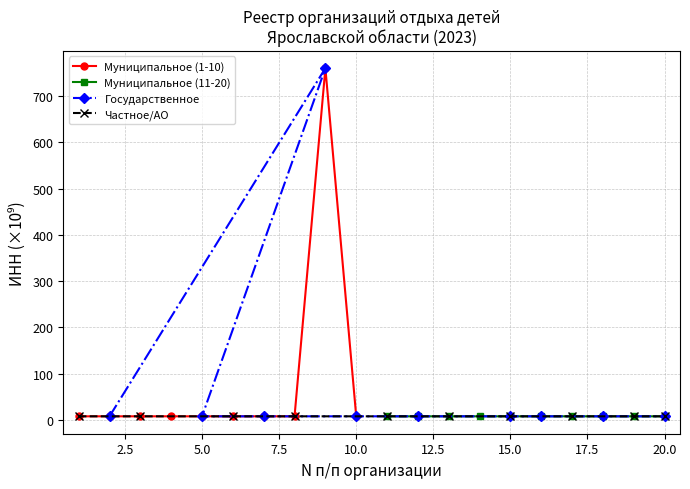

Is it true that Частное/АО equals 13.6 at 12.5?

False